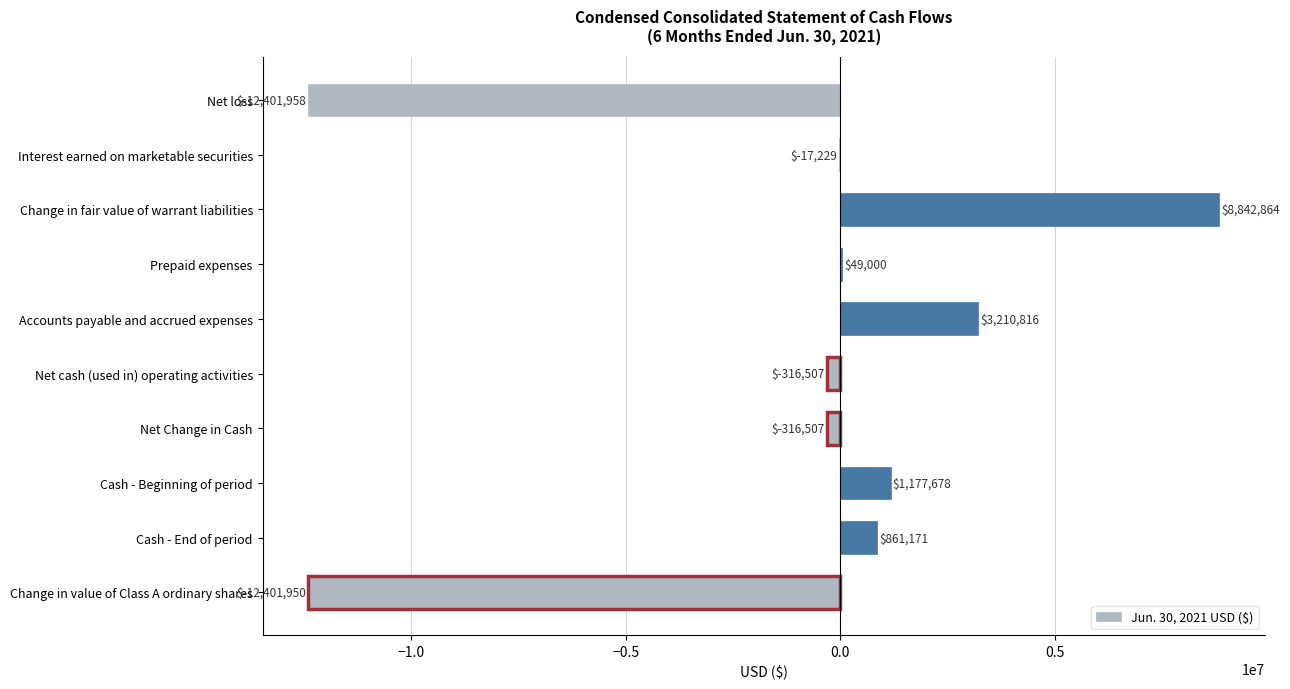

What is the maximum value shown in the chart?

8842864